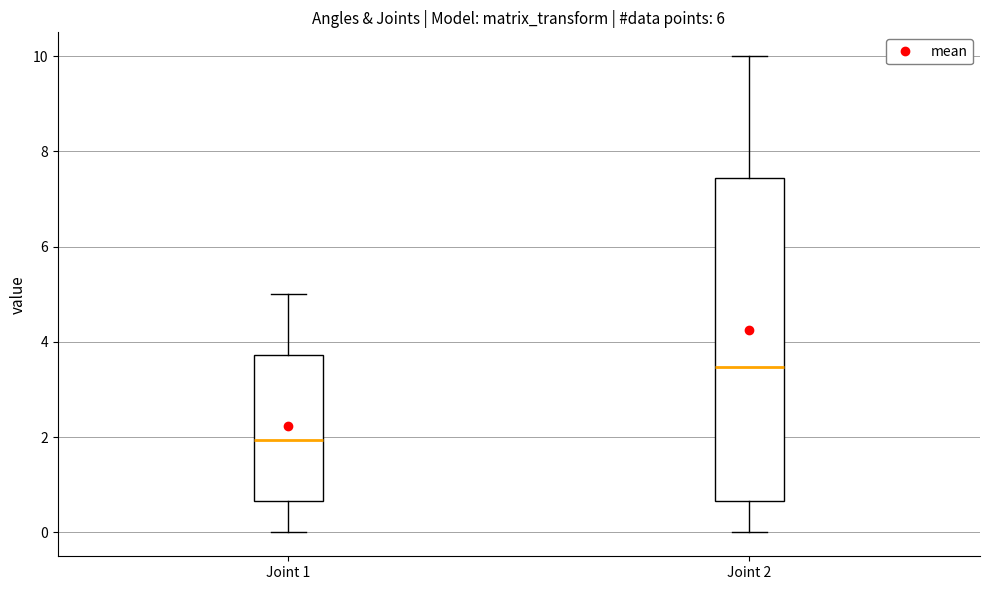

Reading left to right, transcribe this box plot: for each box, give where its median line is, the range the box spans, and where its two whiskers end, as read against the y-axis. The values are not printed on the chart, so give them approximately, as read against the axis.

Joint 1: median 2.0, box 0.6 to 3.8, whiskers 0.0 to 5.0
Joint 2: median 3.4, box 0.6 to 7.4, whiskers 0.0 to 10.0